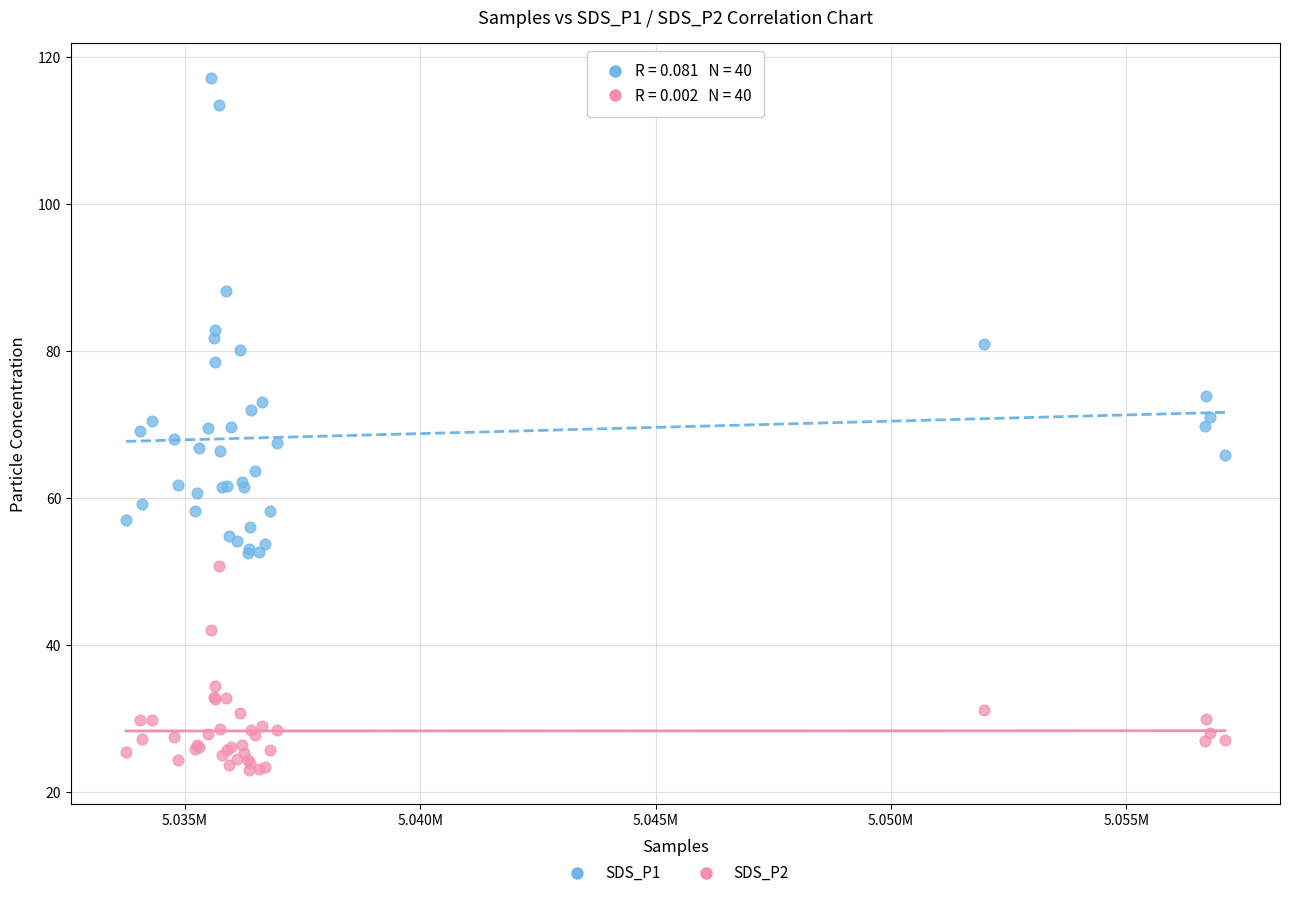

Which series reaches the maximum Y coordinate?

SDS_P1